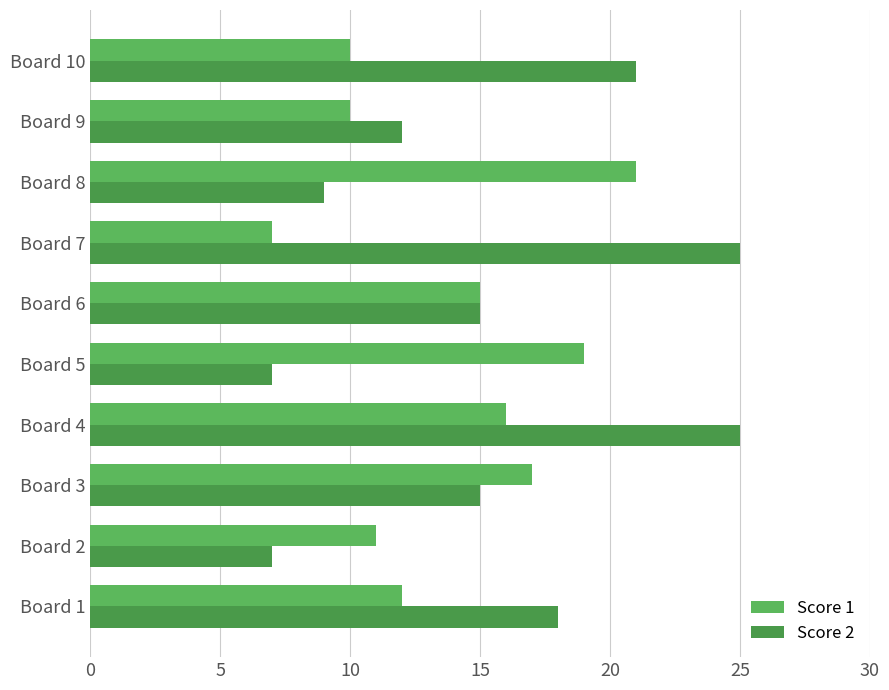

How many data points does each series have?

10